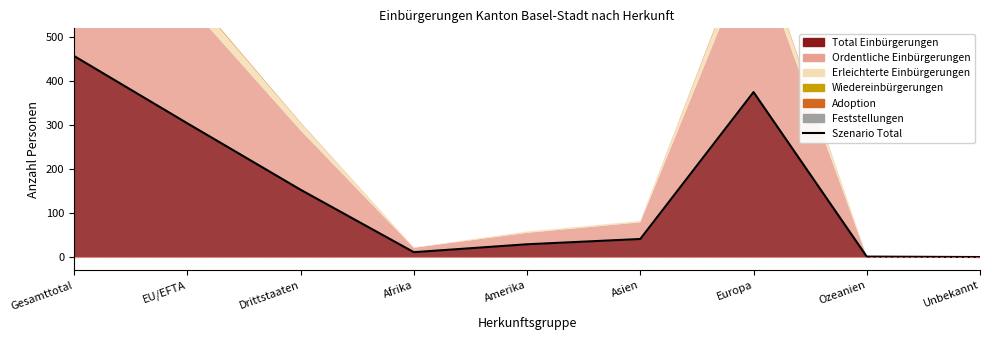

List the labels in order of value, largest first.

Gesamttotal, Europa, EU/EFTA, Drittstaaten, Asien, Amerika, Afrika, Ozeanien, Unbekannt